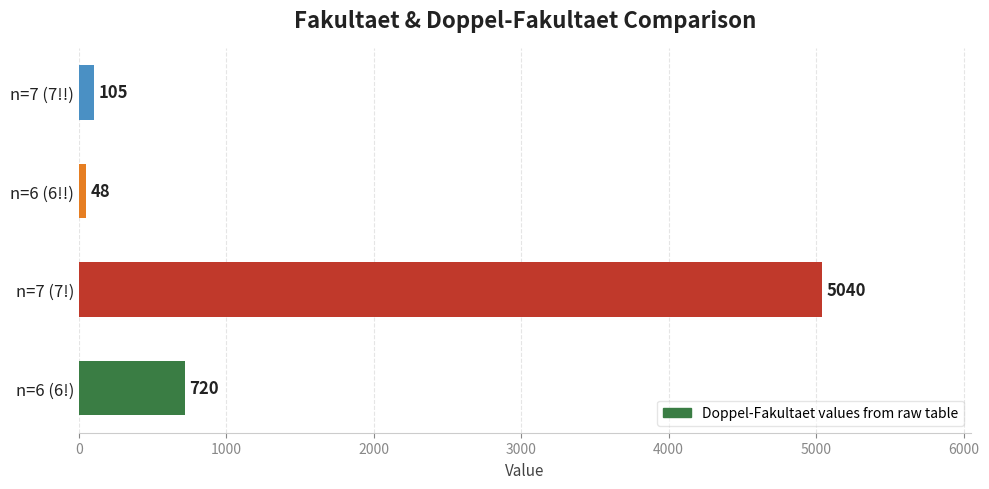

Rank the categories by value from lowest to highest.

n=6 (6!!), n=7 (7!!), n=6 (6!), n=7 (7!)